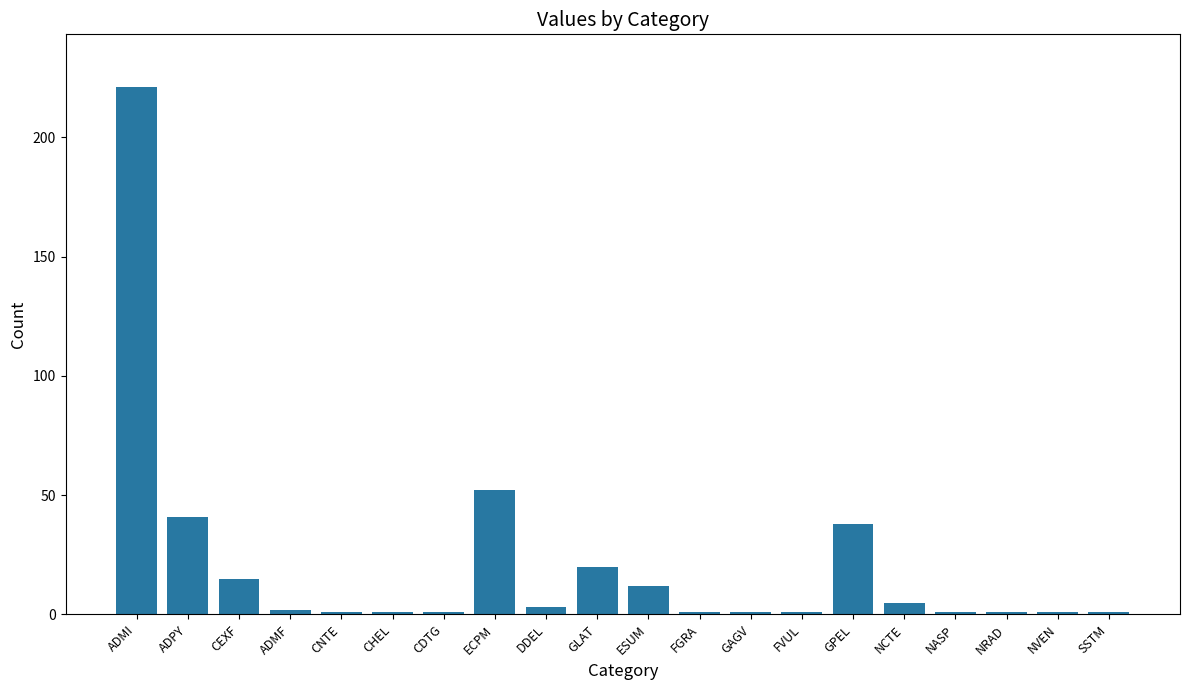

Reading left to right, transcribe all the data shown in this chart.

ADMI=221	ADPY=41	CEXF=15	ADMF=2	CNTE=1	CHEL=1	CDTG=1	ECPM=52	DDEL=3	GLAT=20	ESUM=12	FGRA=1	GAGV=1	FVUL=1	GPEL=38	NCTE=5	NASP=1	NRAD=1	NVEN=1	SSTM=1